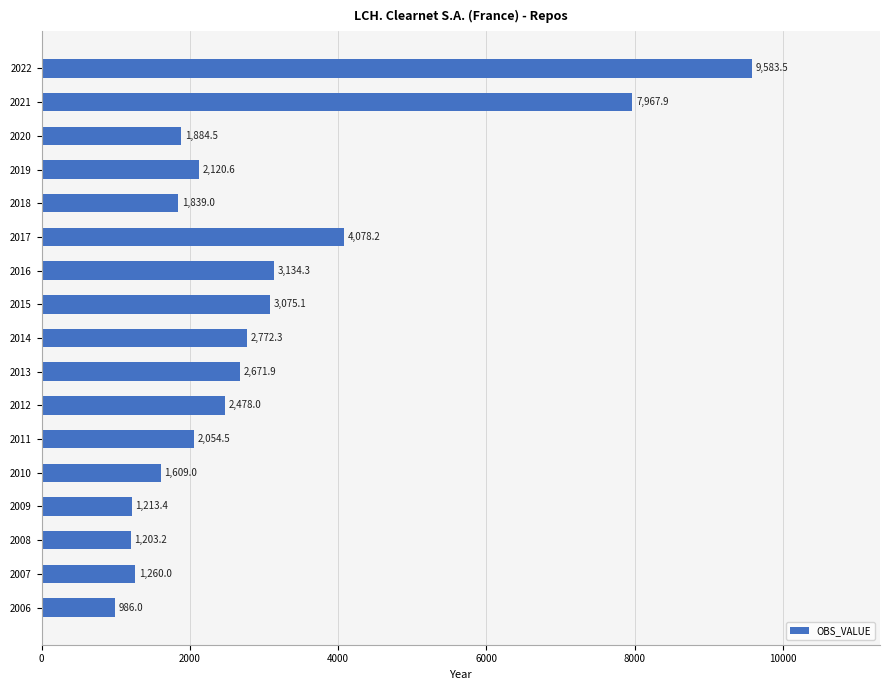

True or false: the data shows 1213.4 at 2009.

True